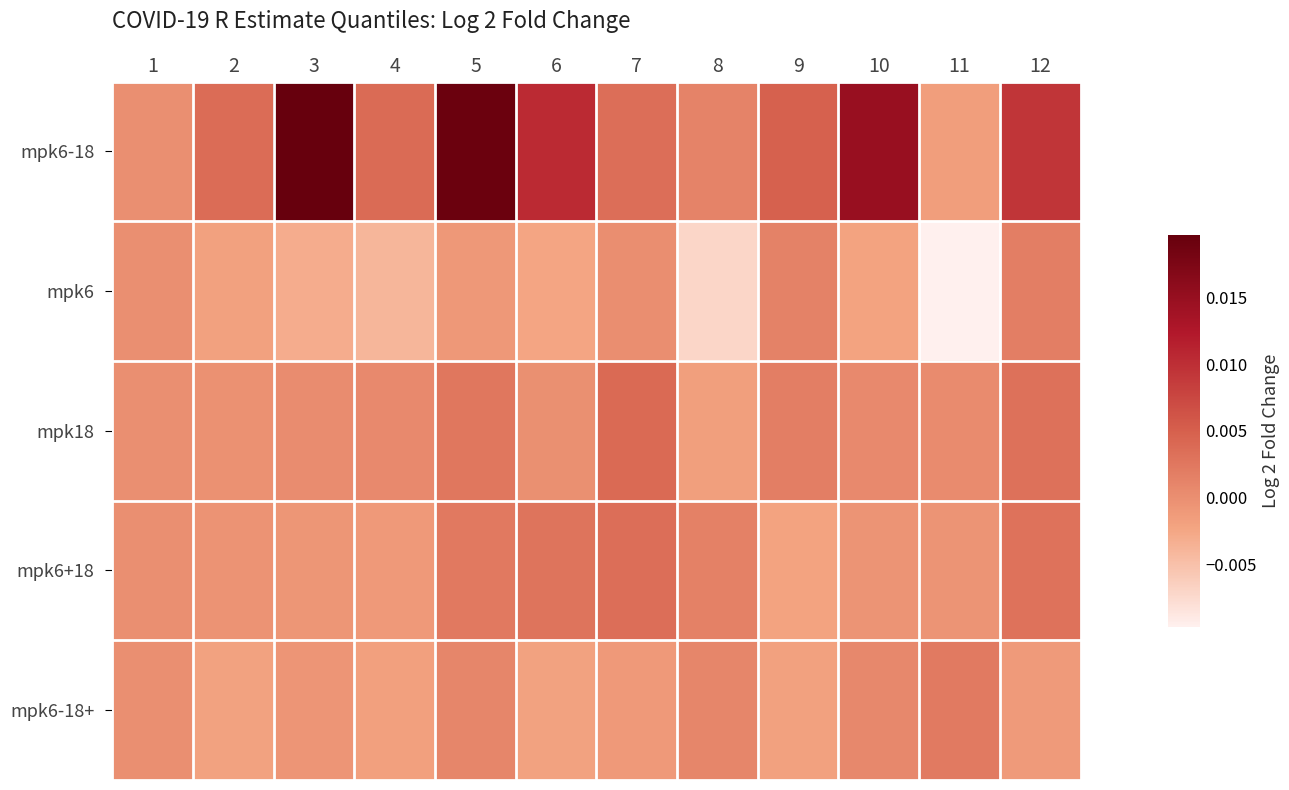

How many data points does each series have?

12